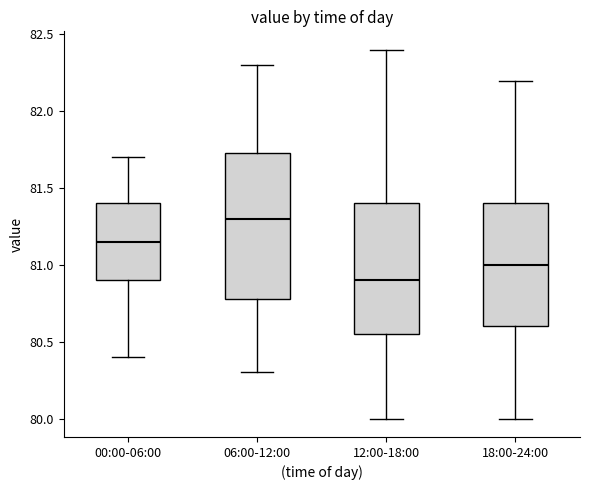

Which box is the tallest, from its lower edge to its upper edge?

06:00-12:00